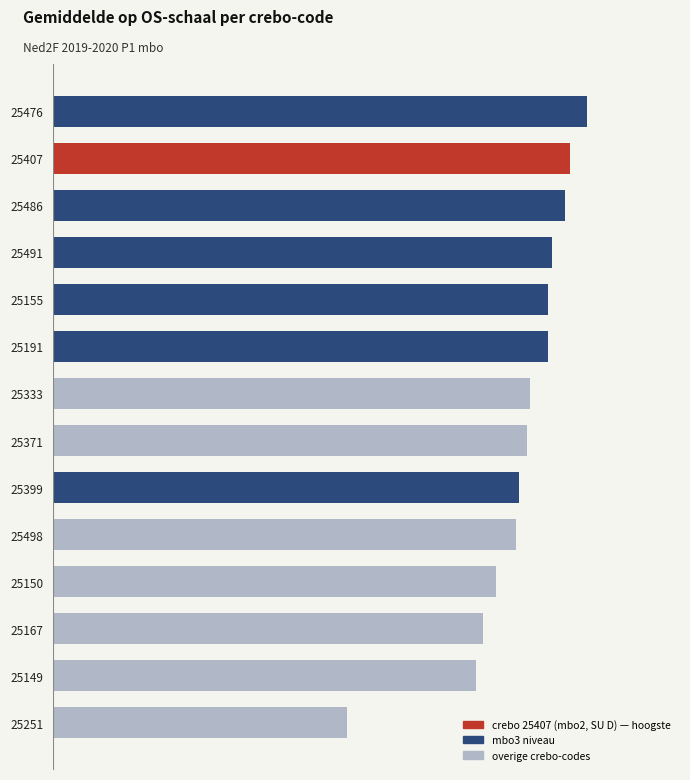

Does the chart contain any negative values?

No